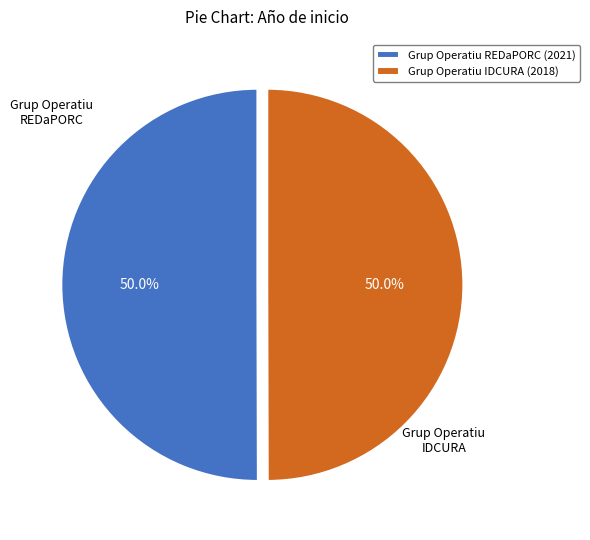

Is it true that Grup Operatiu IDCURA is 61% of the pie?

False